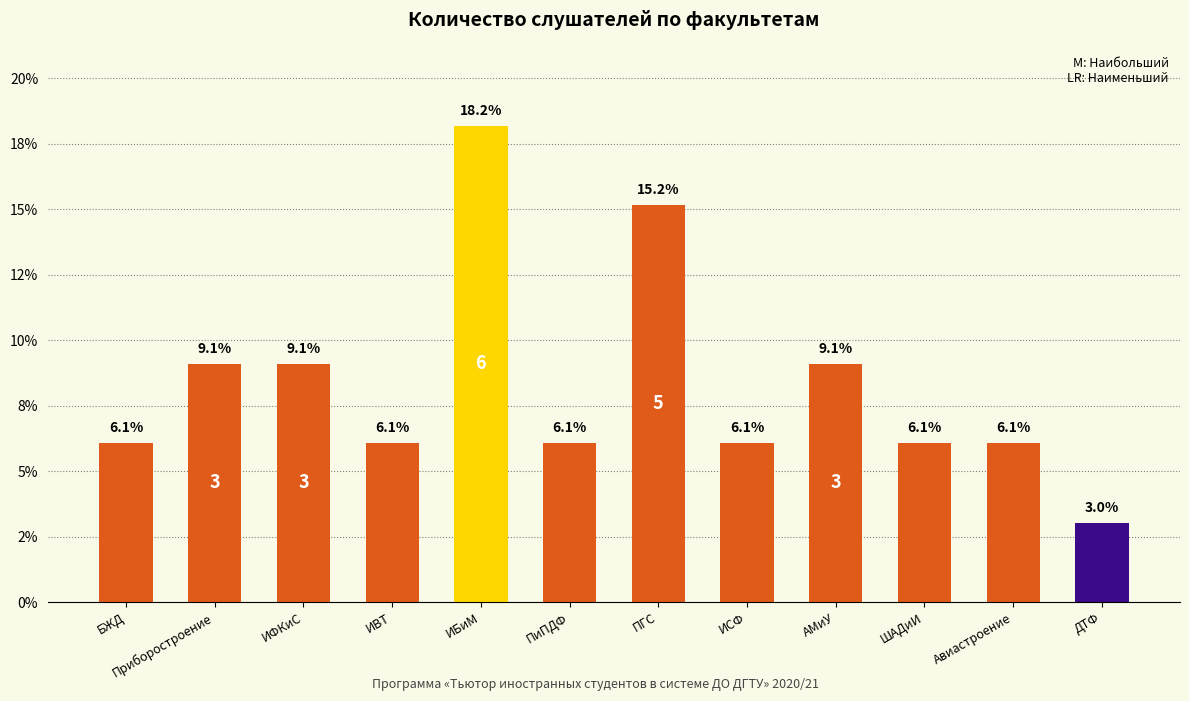

List the labels in order of value, smallest first.

ДТФ, БЖД, ИВТ, ПиПДФ, ИСФ, ШАДиИ, Авиастроение, Приборостроение, ИФКиС, АМиУ, ПГС, ИБиМ